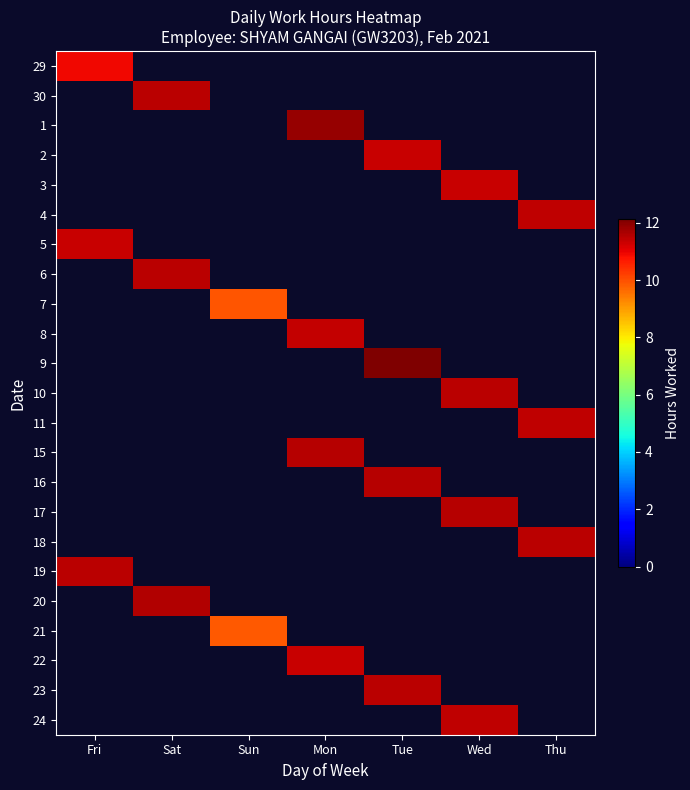

Rank the series at Thu from lowest to highest value.

29, 30, 1, 2, 3, 5, 6, 7, 8, 9, 10, 15, 16, 17, 19, 20, 21, 22, 23, 24, 4, 11, 18